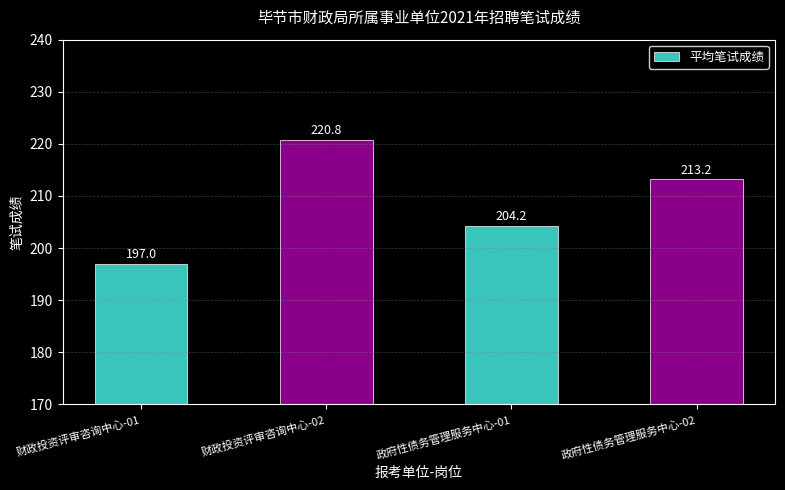

What is the change in value from 财政投资评审咨询中心-02 to 政府性债务管理服务中心-01?

-16.6